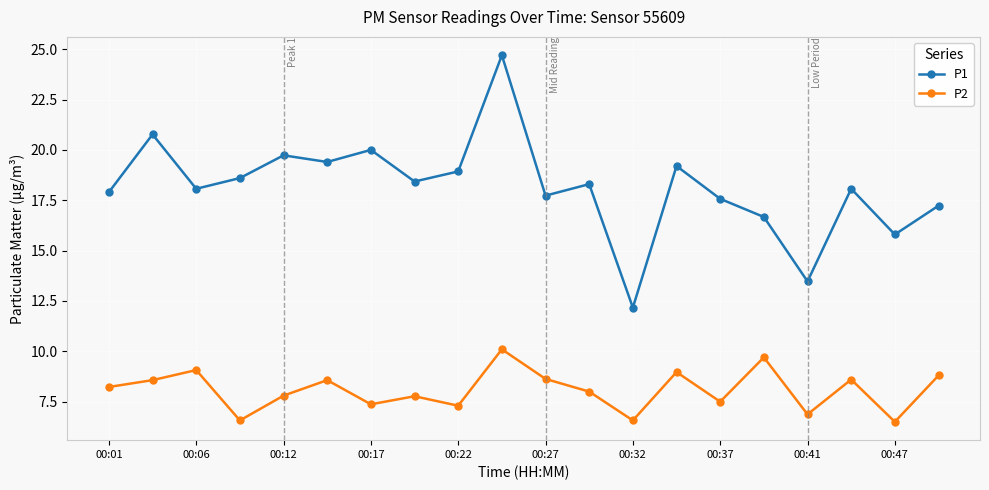

How many distinct data groups are displayed?

2